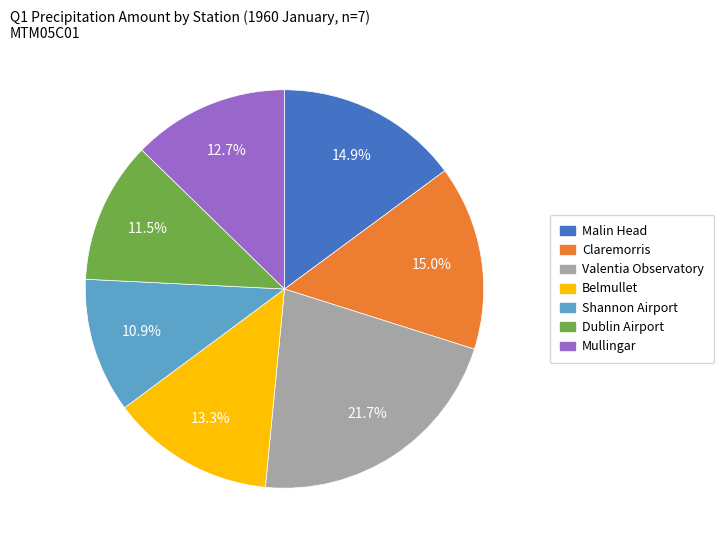

Do Shannon Airport and Claremorris together represent more than half of the pie?

No